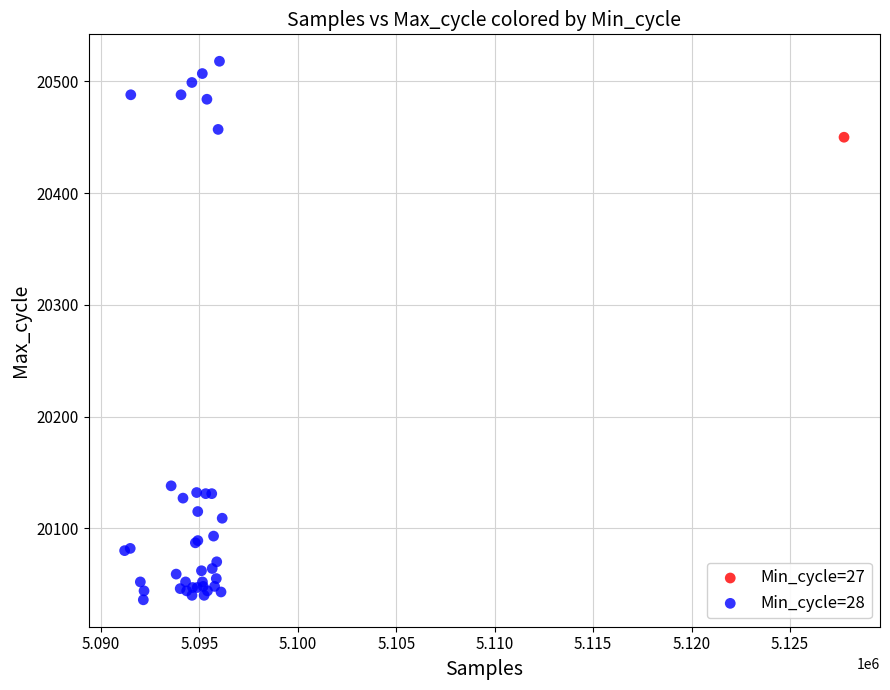

What are all the series names shown in the legend?

Min_cycle=27, Min_cycle=28